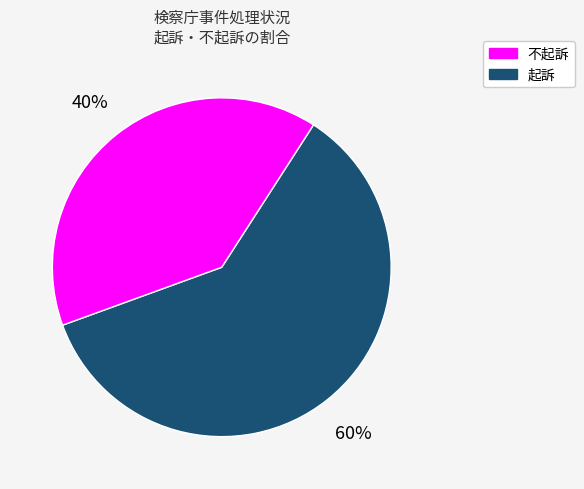

To the nearest percent, what is the average slice percentage?

50%